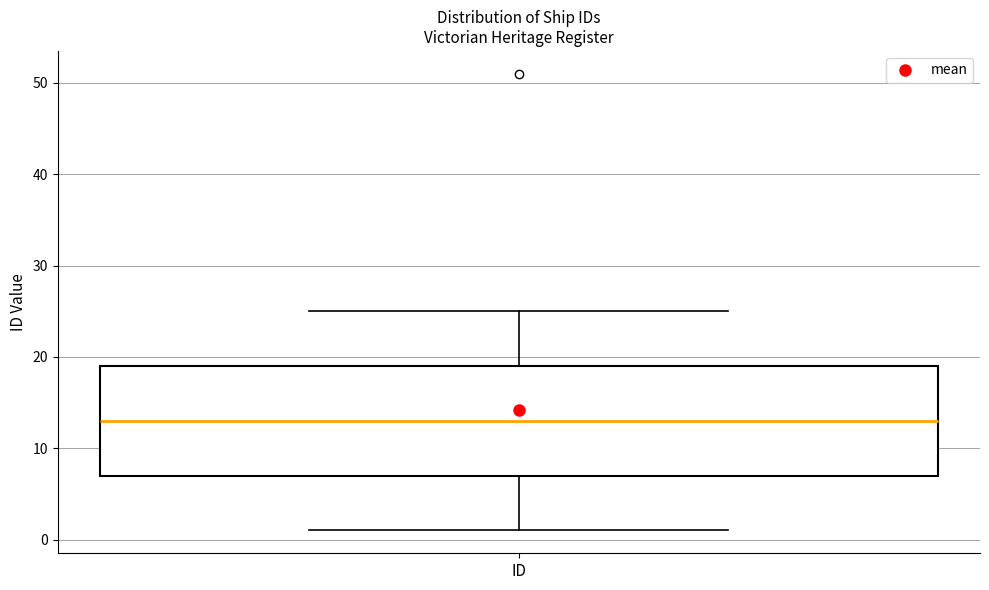

Transcribe this box plot: give where the median line is, the range the box spans, and where the two whiskers end, as read against the y-axis. The values are not printed on the chart, so give them approximately, as read against the axis.

median 13, box 7 to 19, whiskers 1 to 25